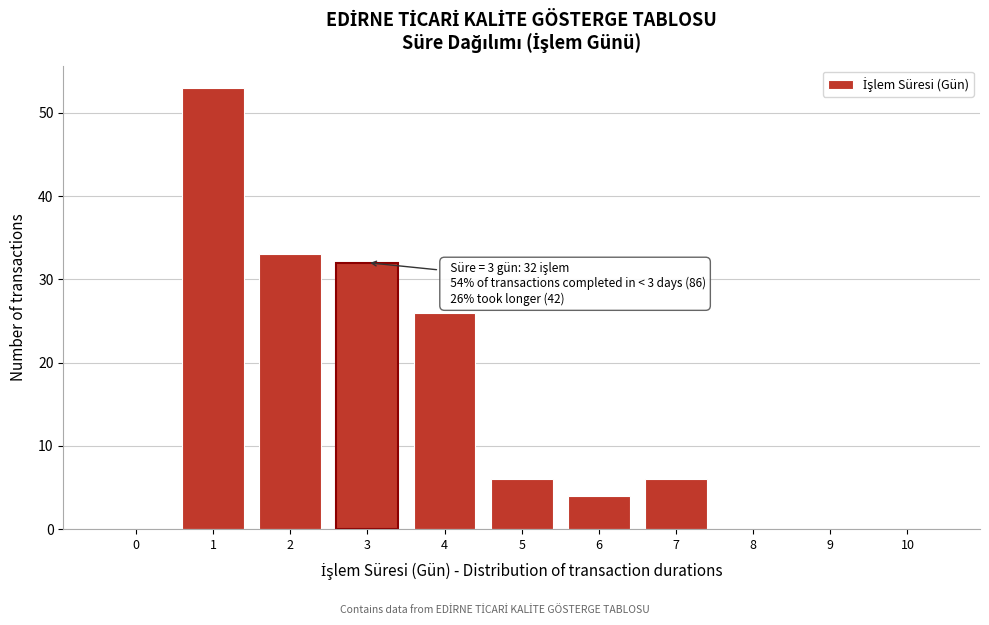

Reading right to left, extract all data points from this chart.

10=0	9=0	8=0	7=6	6=4	5=6	4=26	3=32	2=33	1=53	0=0